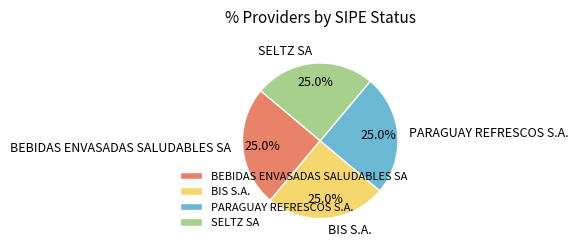

Does BEBIDAS ENVASADAS SALUDABLES SA account for over 50% of the chart?

No